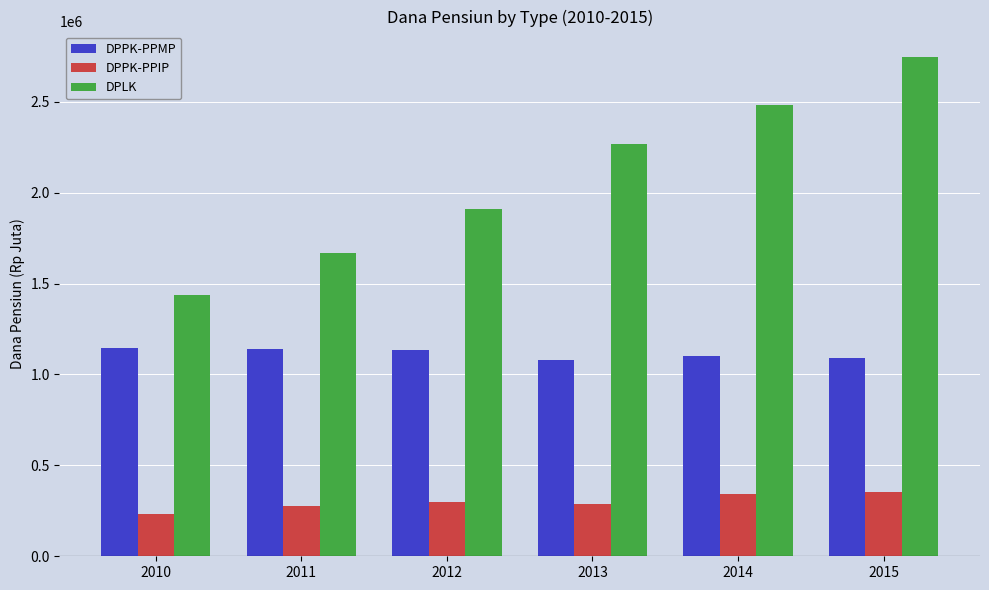

Is the value of DPPK-PPMP at 2012 greater than the value of DPPK-PPIP at 2014?

Yes